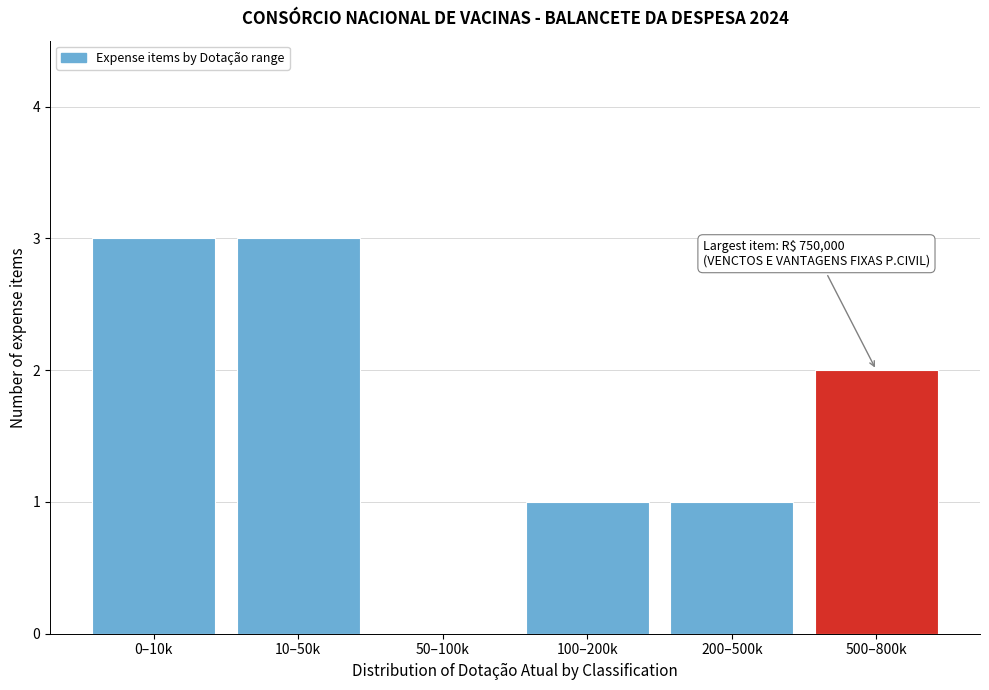

Reading left to right, list all the values displayed in this chart.

0–10k=3	10–50k=3	50–100k=0	100–200k=1	200–500k=1	500–800k=2